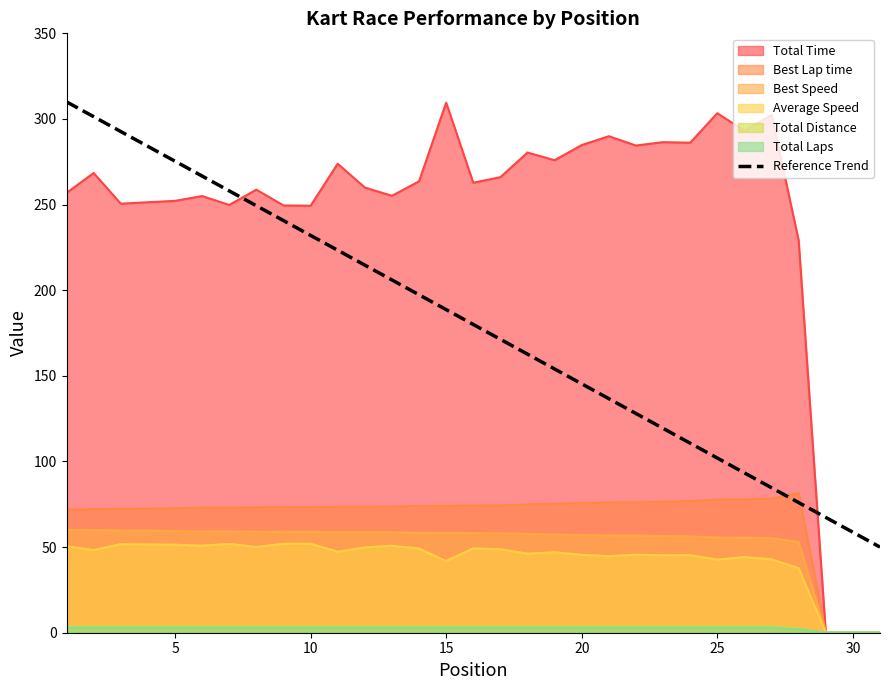

How many distinct data groups are displayed?

7